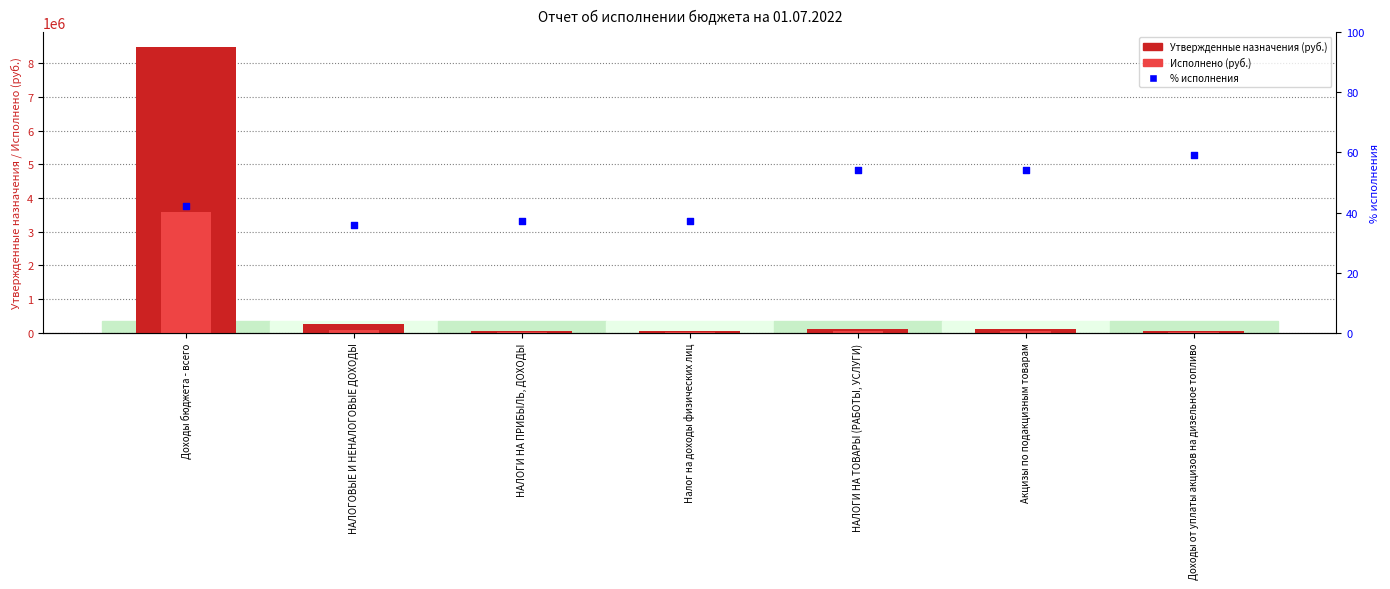

Is the value of Утвержденные бюджетные назначения at Акцизы по подакцизным товарам greater than the value of Исполнено at Доходы от уплаты акцизов на дизельное топливо?

Yes